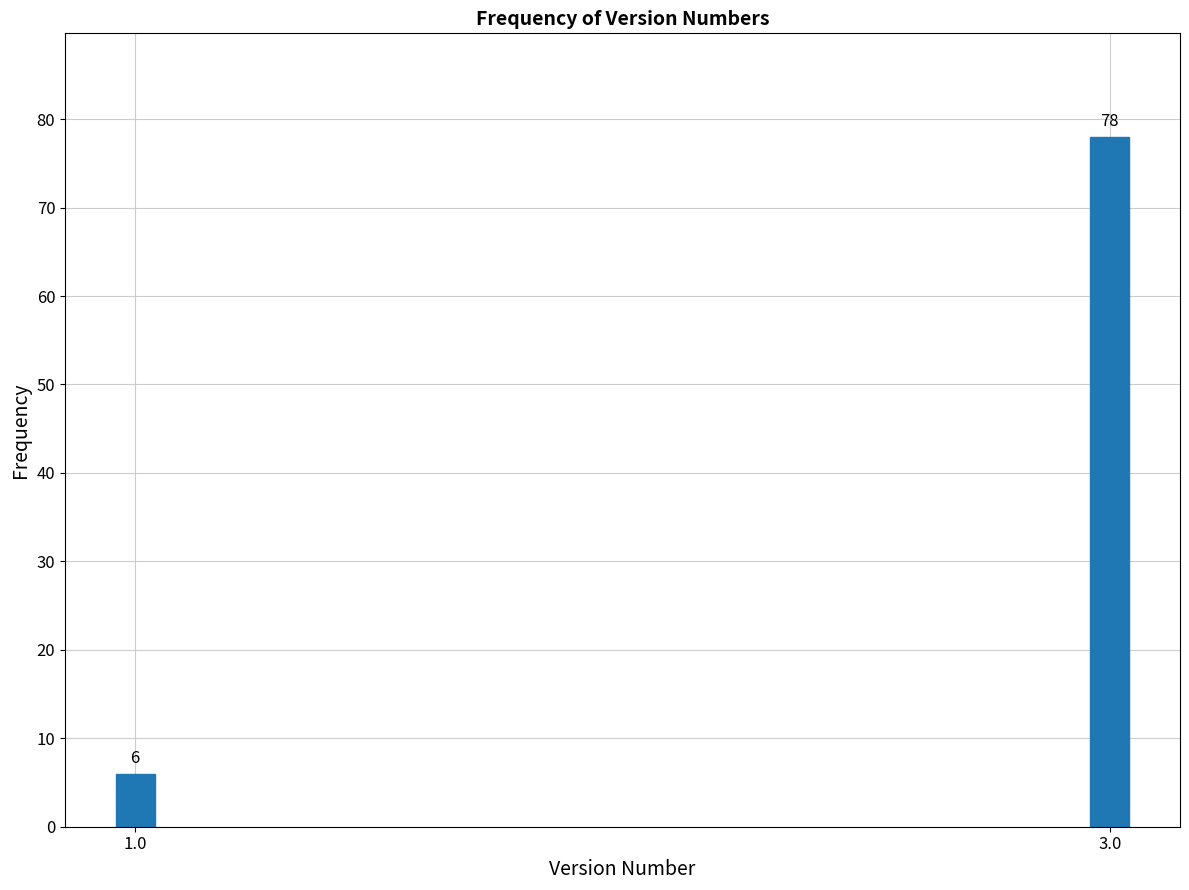

Reading left to right, transcribe all the data shown in this chart.

6	78